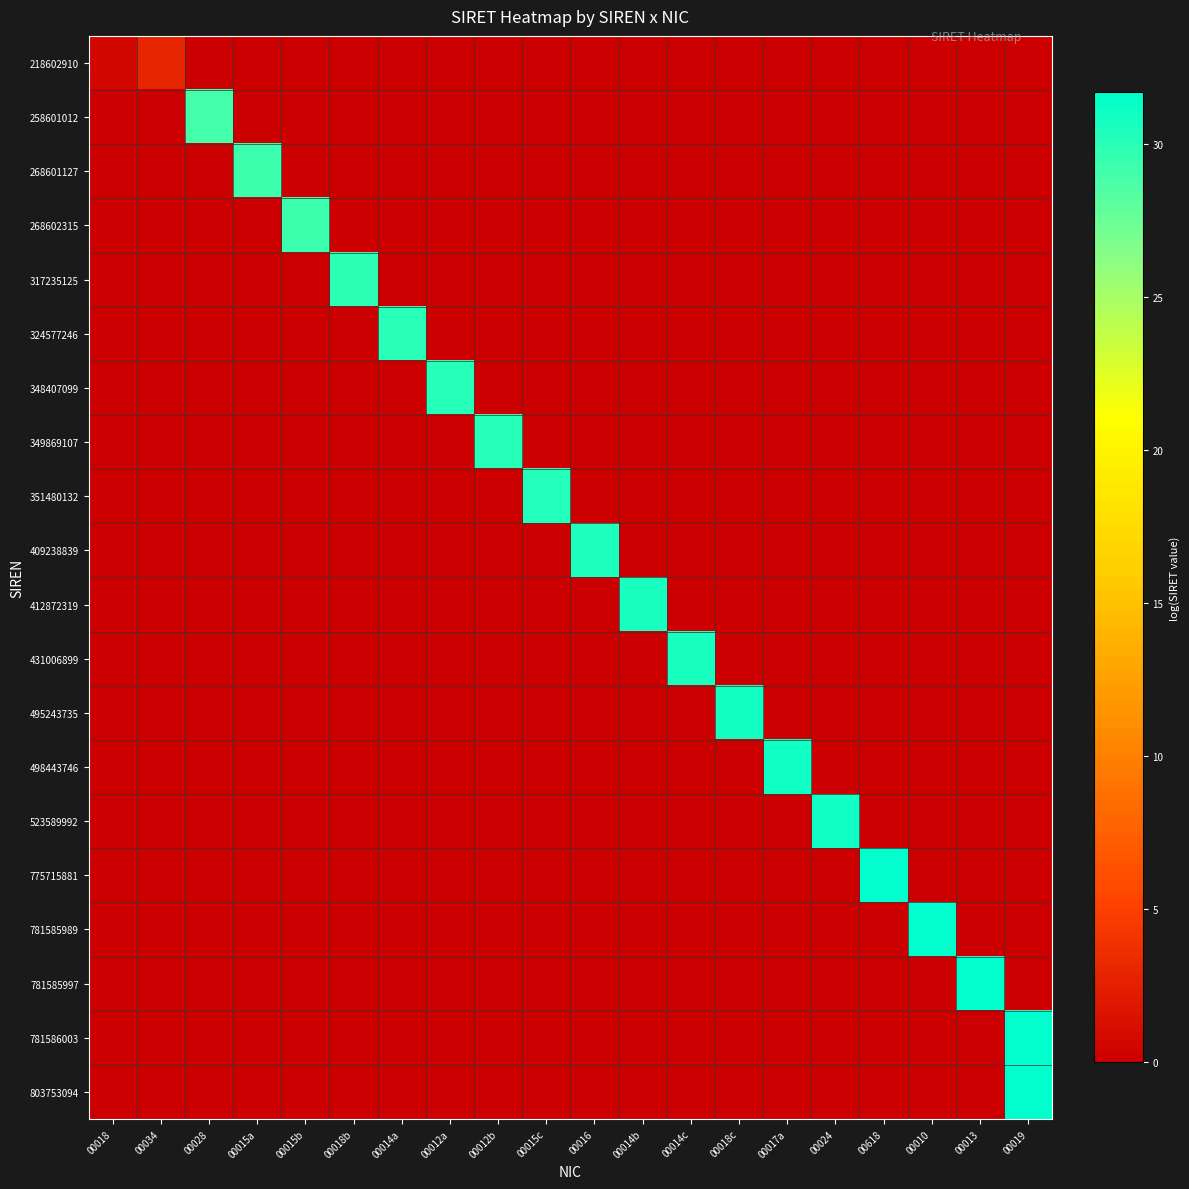

At which category is the sum across all series the highest?

00019